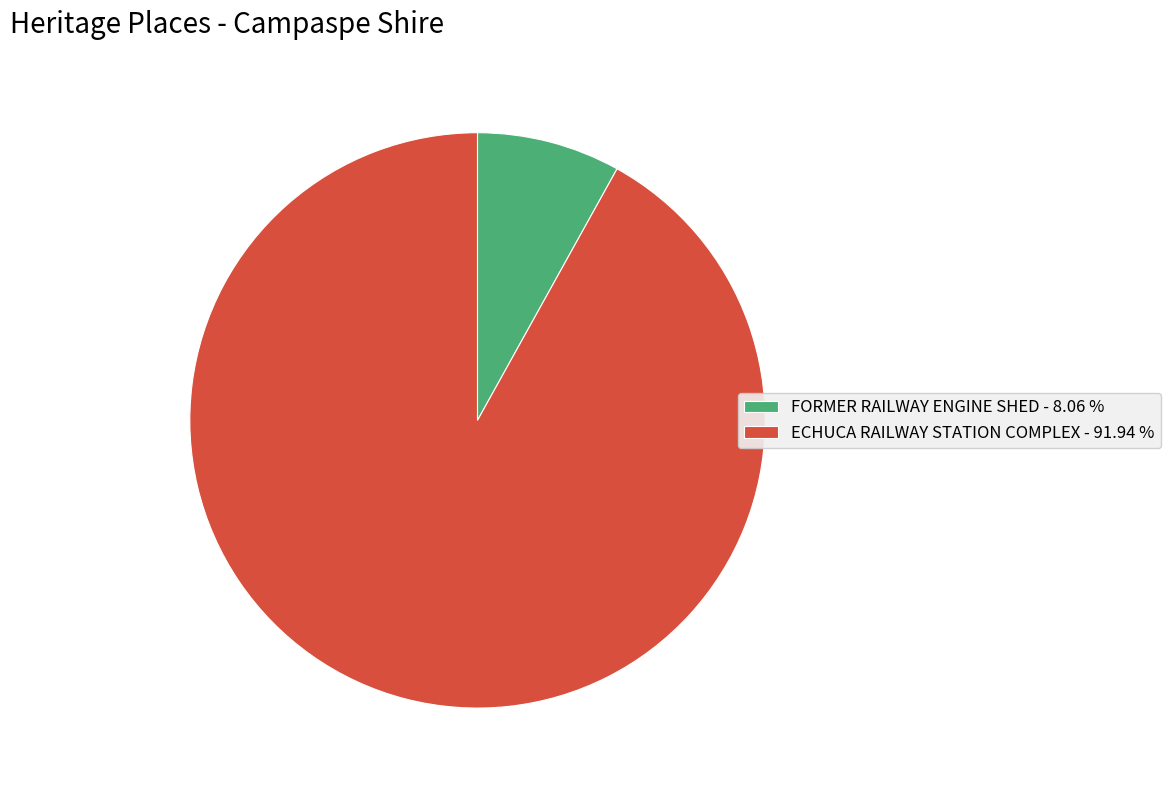

True or false: ECHUCA RAILWAY STATION COMPLEX accounts for 92% of the total.

True